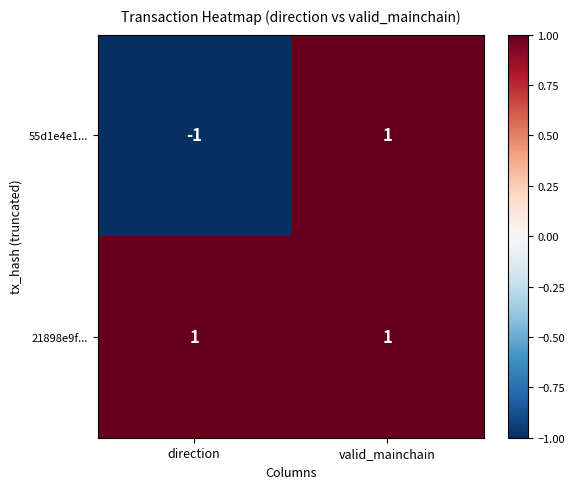

Is the value of 55d1e4e1... at direction greater than the value of 21898e9f... at valid_mainchain?

No